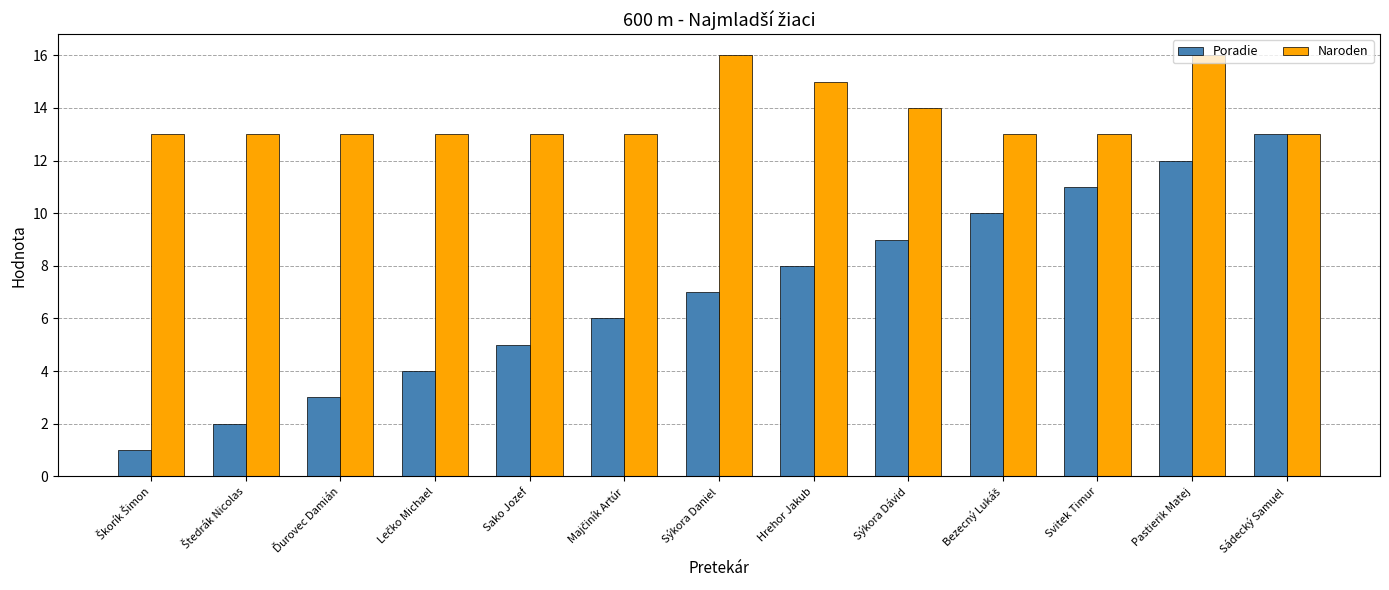

Between Sako Jozef and Sýkora Daniel, which series saw the biggest shift?

Naroden